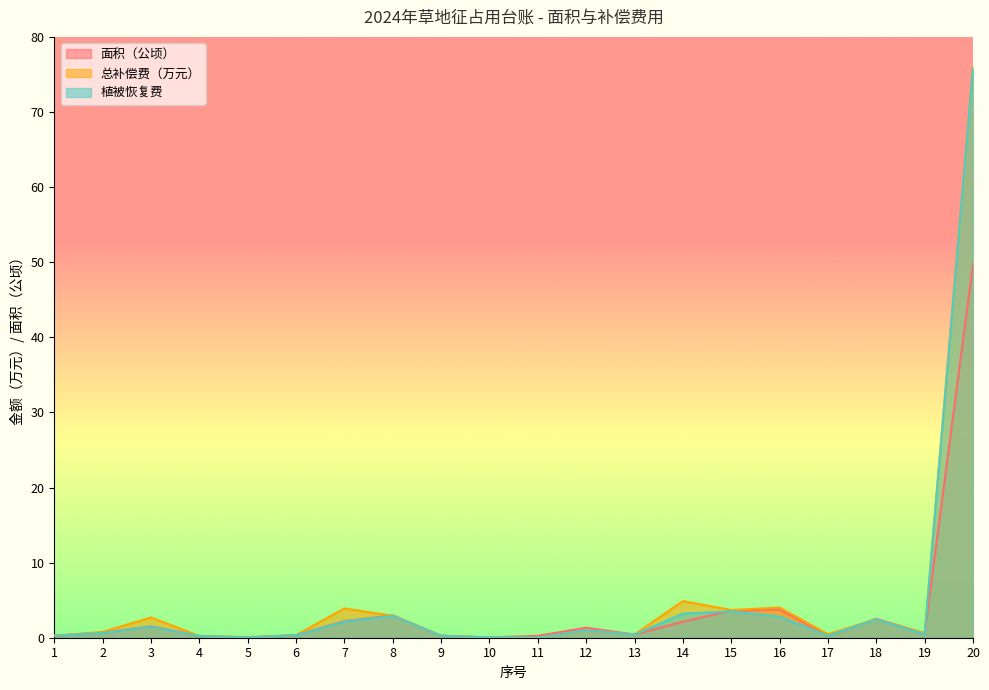

At 8, list the series in order from largest to smallest.

面积（公顷）, 总补偿费（万元）, 植被恢复费